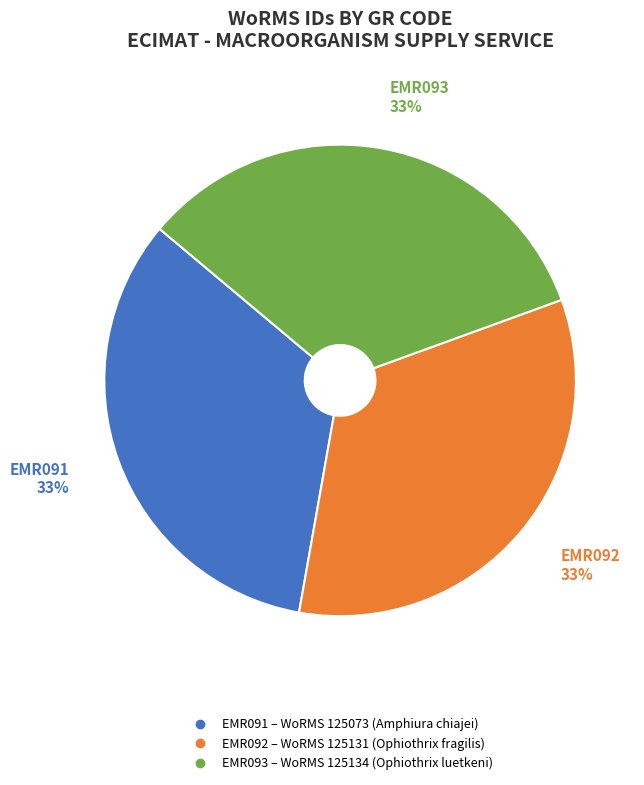

To the nearest percent, what percentage of the pie is EMR093?

33%